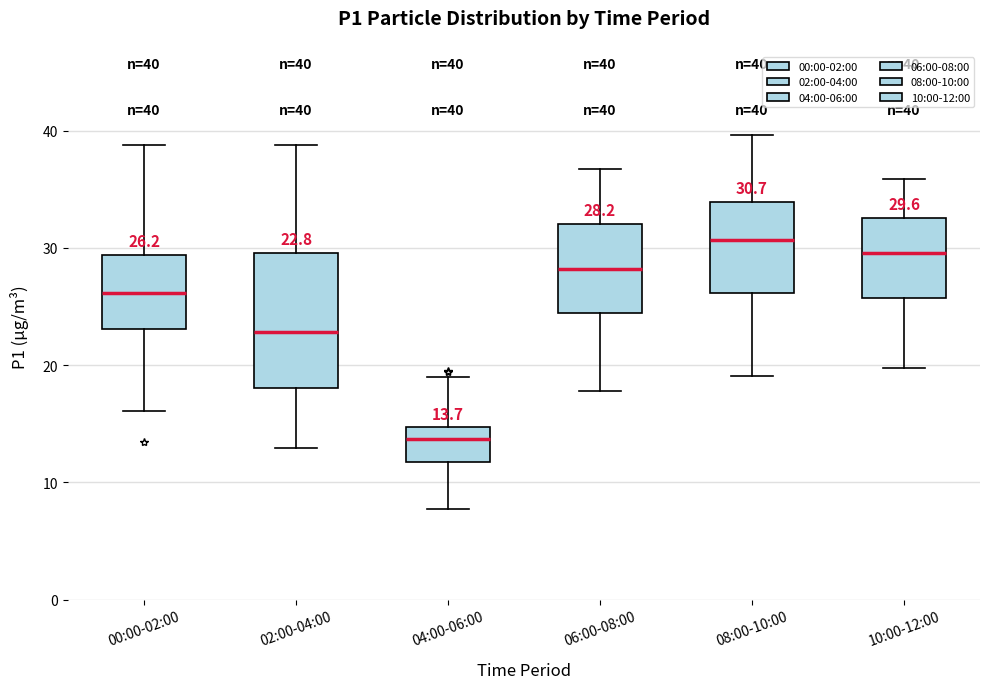

Comparing the boxes themselves (not the whiskers), which one is the tallest?

02:00-04:00